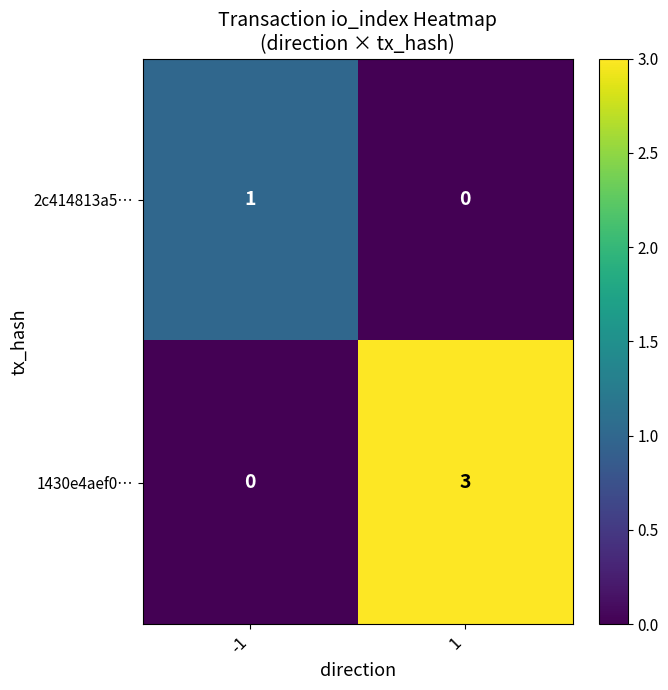

What is the total value across all series at -1?

1